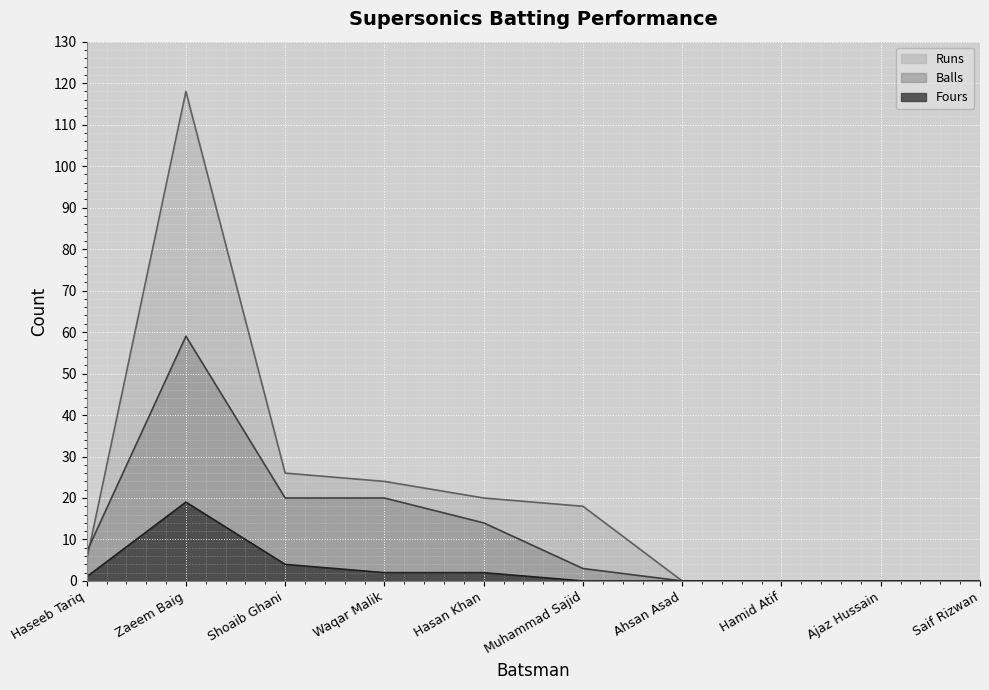

Does the chart display data point markers on the line(s)?

No